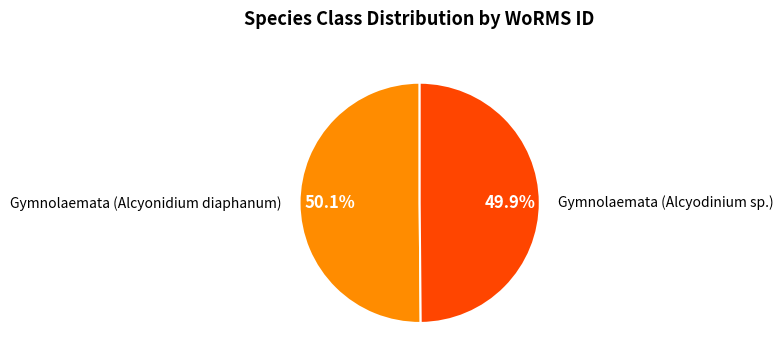

To the nearest percent, what is the average slice percentage?

50%